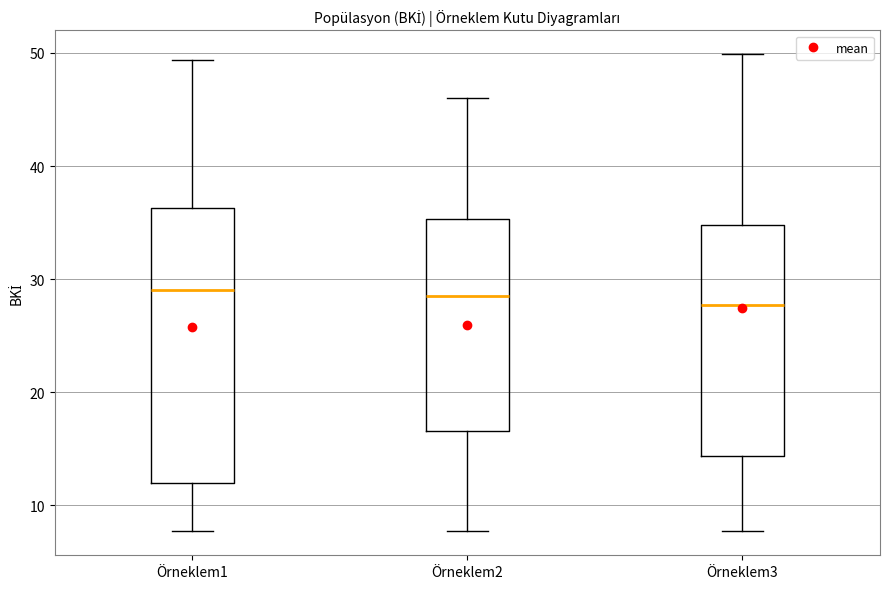

Where does the median line of the box for Örneklem3 sit on the y-axis? The values are not printed on the chart, so give them approximately, as read against the axis.

28